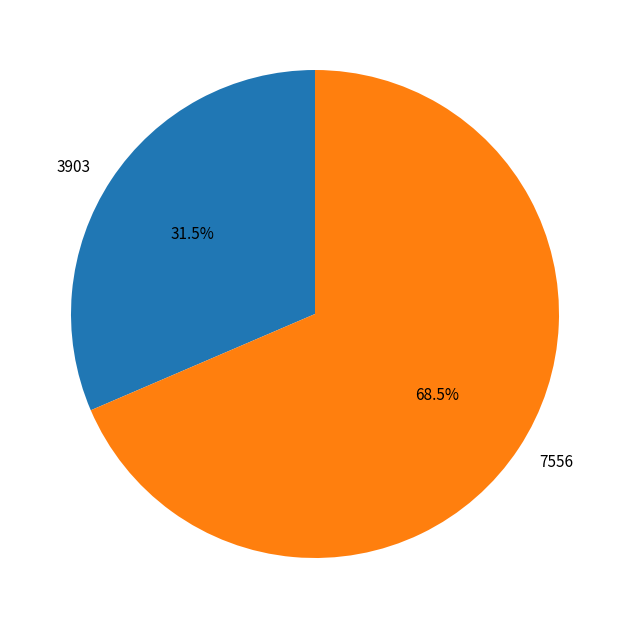

Is 7556 the majority of the pie?

Yes